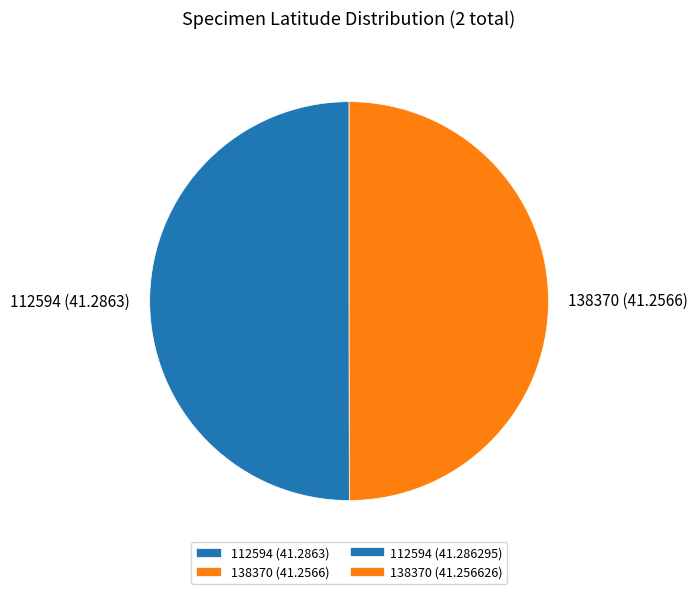

Do 138370 and 112594 together represent more than half of the pie?

Yes